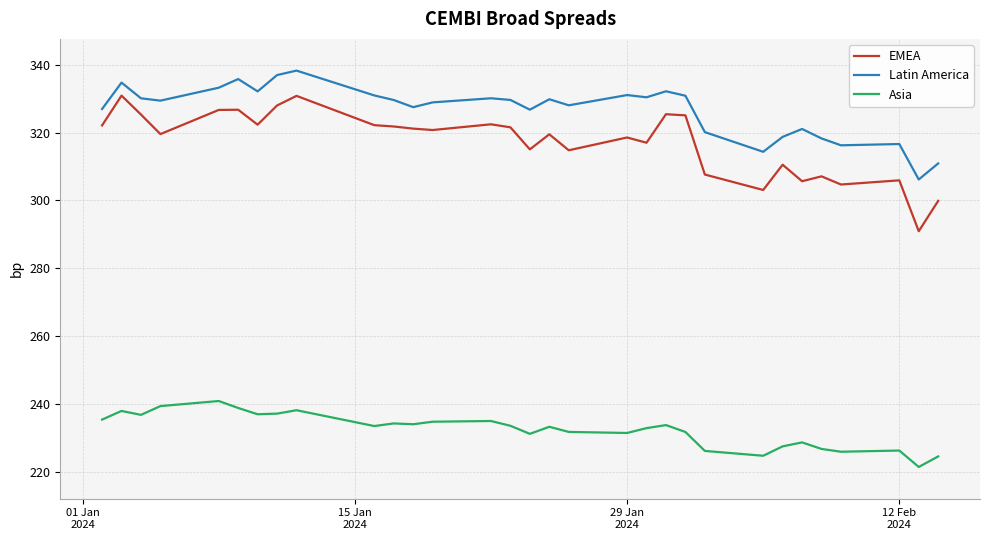

What is the difference between the maximum and second lowest values in the EMEA series?

31.0